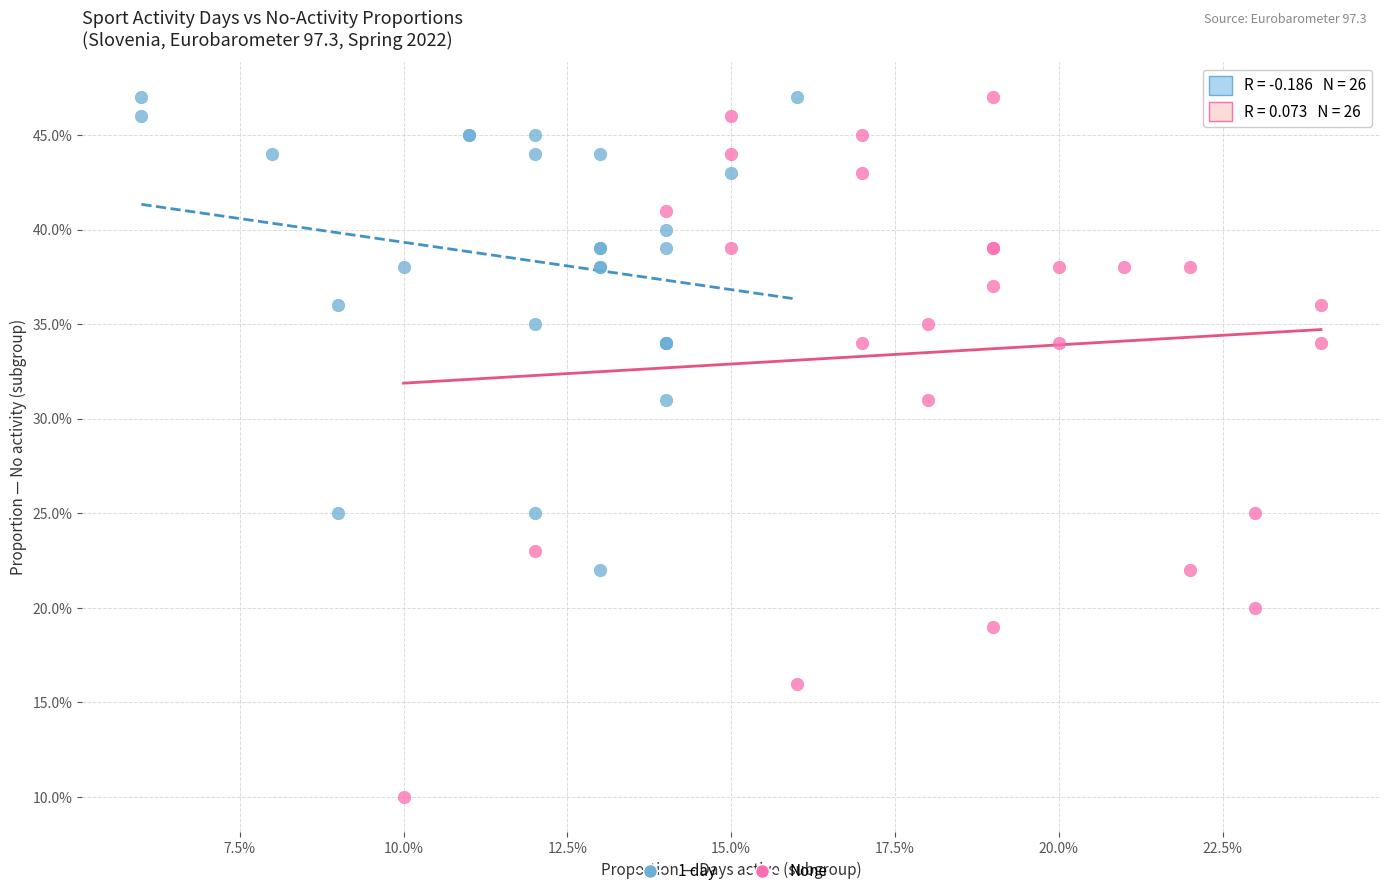

Which series reaches the minimum Y coordinate?

None